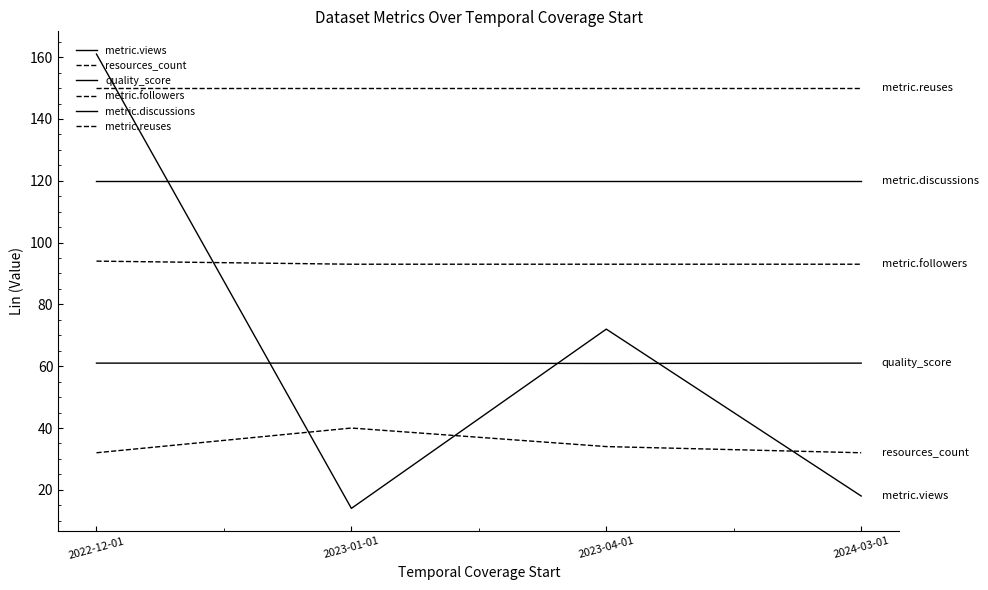

Reading right to left, extract all data points from this chart.

metric.views: 18.0	72.0	14.0	161.0
resources_count: 32.0	34.0	40.0	32.0
quality_score: 61.0	60.9	61.0	61.0
metric.followers: 93.0	93.0	93.0	94.0
metric.discussions: 120.0	120.0	120.0	120.0
metric.reuses: 150.0	150.0	150.0	150.0